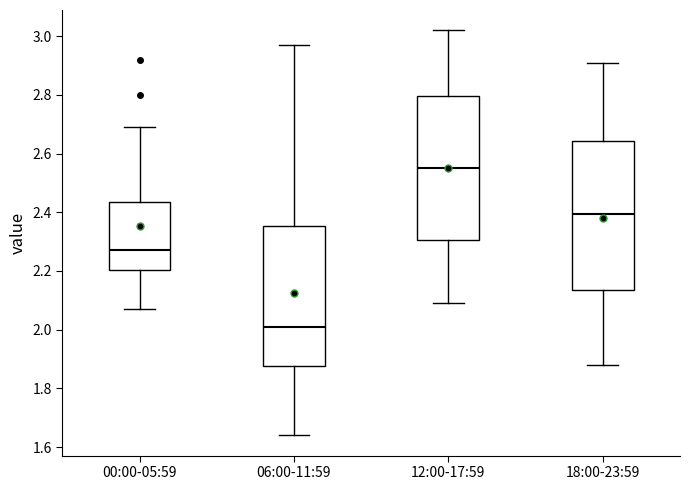

Reading left to right, read every box against the y-axis: the position of its median line, the range the box covers, and the ends of its whiskers. The values are not printed on the chart, so give them approximately, as read against the axis.

00:00-05:59: median 2.28, box 2.20 to 2.44, whiskers 2.08 to 2.70
06:00-11:59: median 2.02, box 1.88 to 2.36, whiskers 1.64 to 2.98
12:00-17:59: median 2.56, box 2.30 to 2.80, whiskers 2.10 to 3.02
18:00-23:59: median 2.40, box 2.14 to 2.64, whiskers 1.88 to 2.92